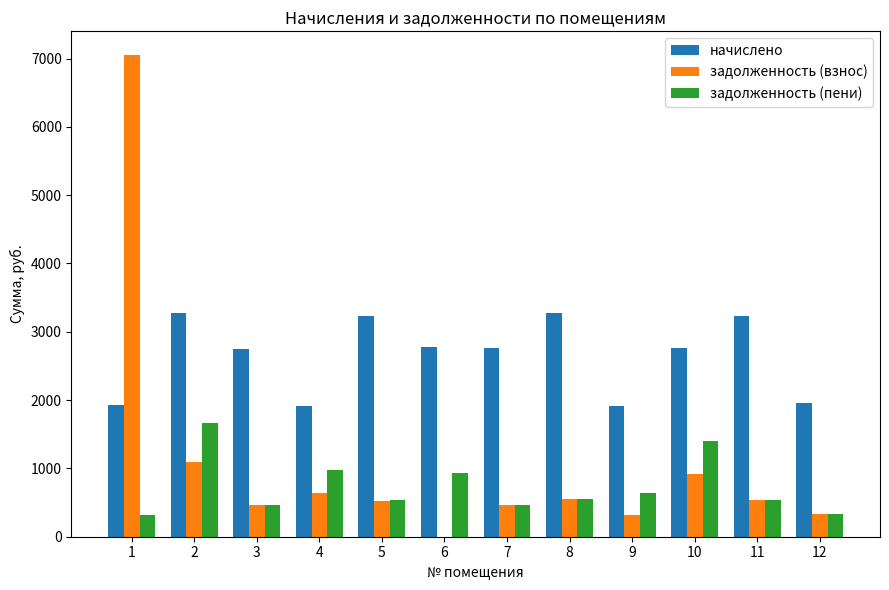

What is the greatest value displayed?

7045.9